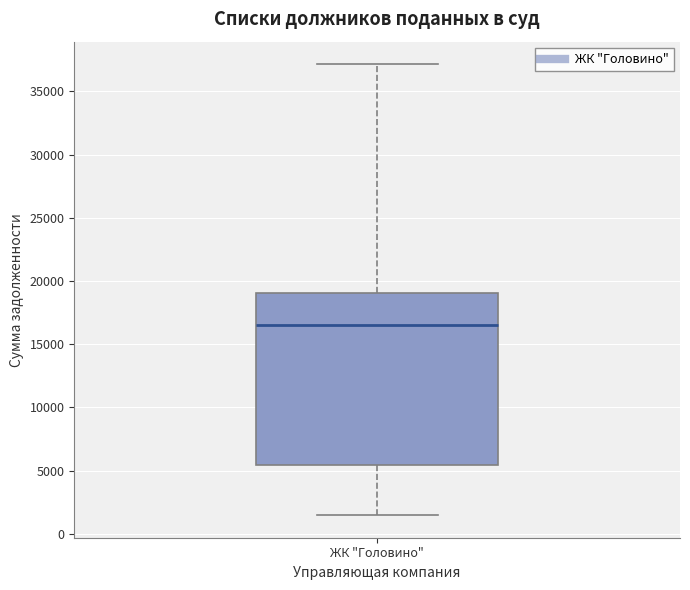

Read this box plot against the y-axis: the position of the median line, the range covered by the box, and the ends of both whiskers. The values are not printed on the chart, so give them approximately, as read against the axis.

median 16500, box 5500 to 19000, whiskers 1500 to 37000